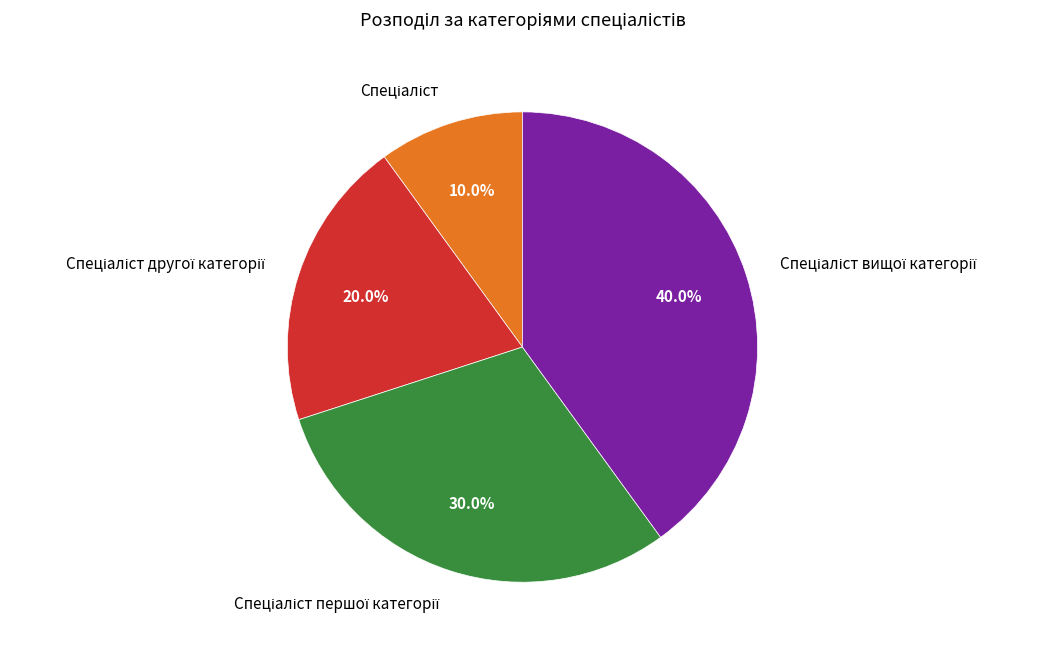

Is there a majority slice in this chart?

No